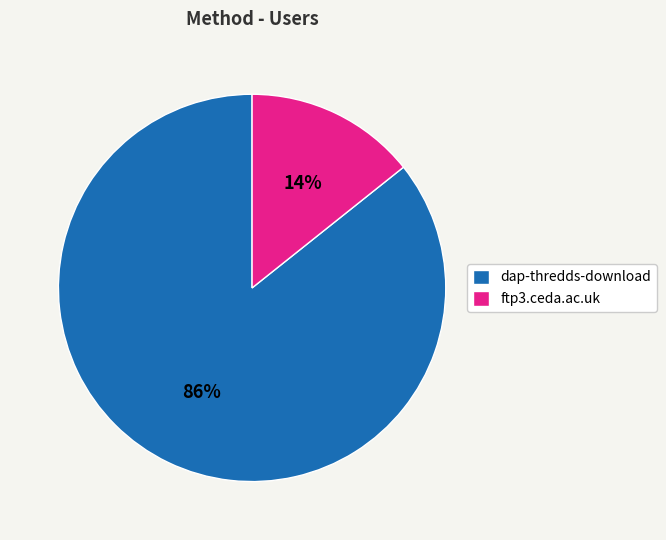

The ftp3.ceda.ac.uk slice represents 14% of the pie. True or false?

True